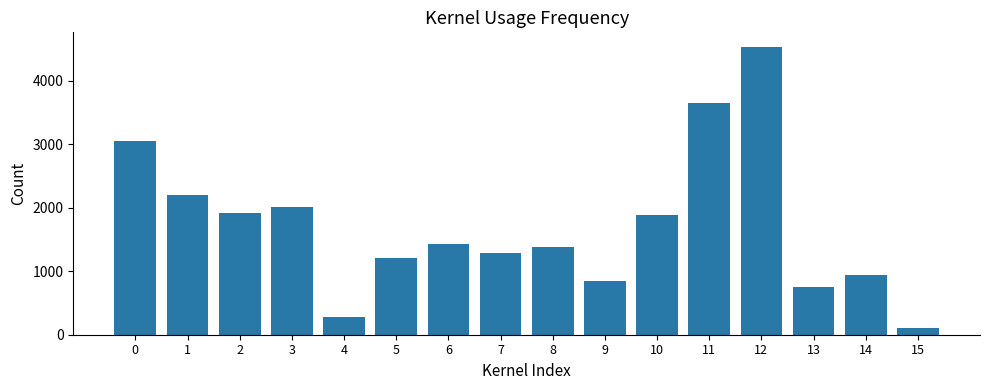

What is the change in value from 2 to 4?

-1642